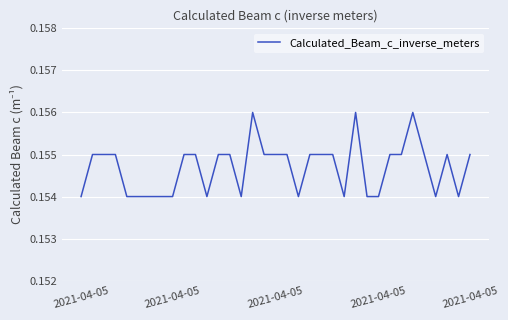

Does the chart display data point markers on the line(s)?

No